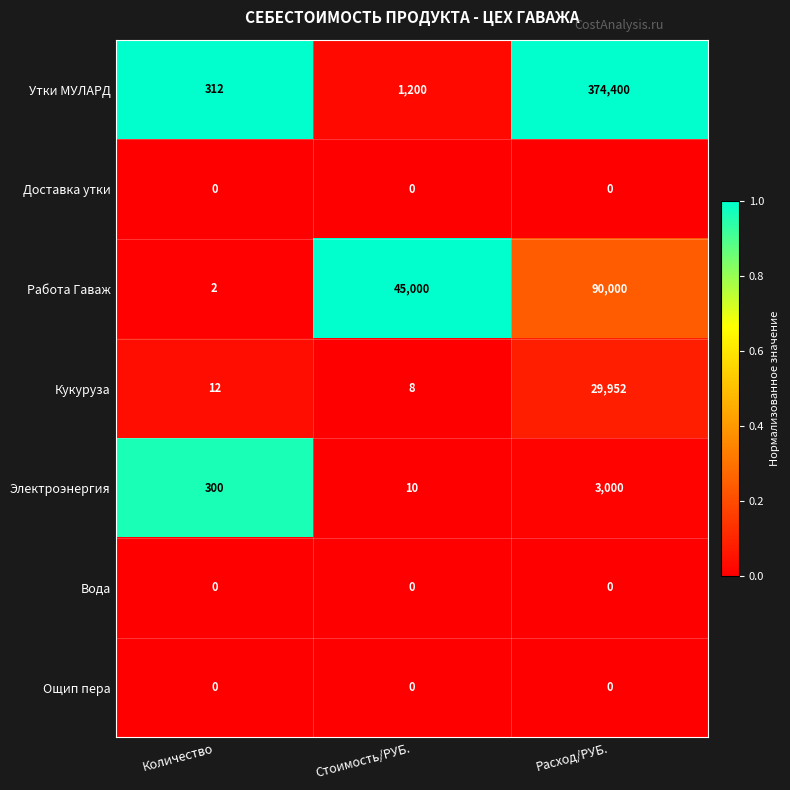

Rank the categories by Кукуруза value from lowest to highest.

Стоимость/РУБ., Количество, Расход/РУБ.